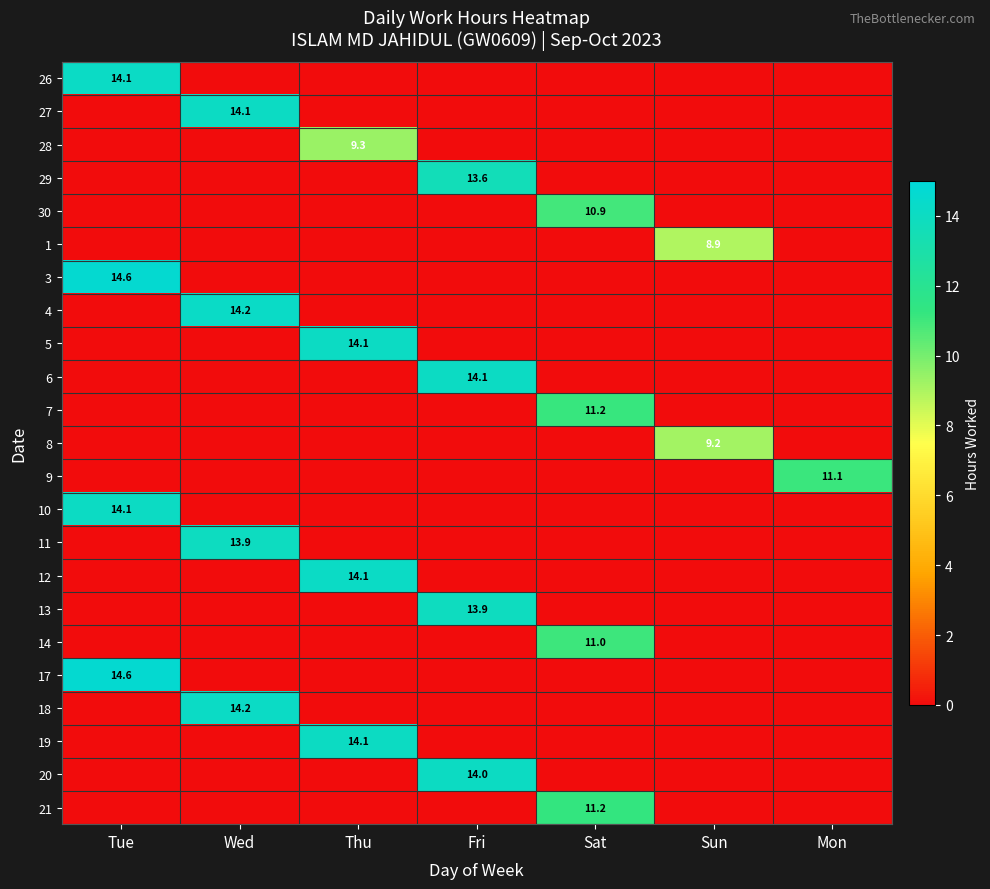

What is the total value across all series at Mon?

11.1